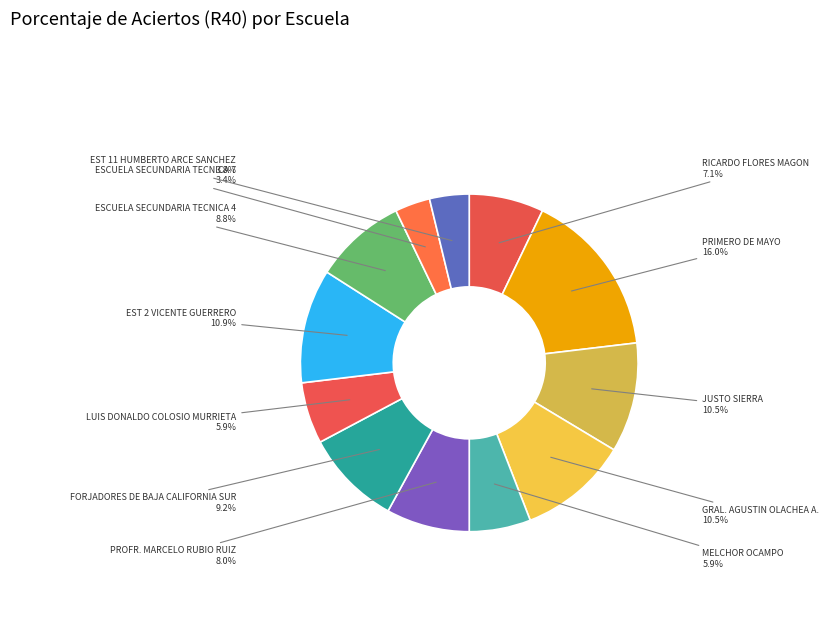

Do ESCUELA SECUNDARIA TECNICA 4 and RICARDO FLORES MAGON together represent more than half of the pie?

No